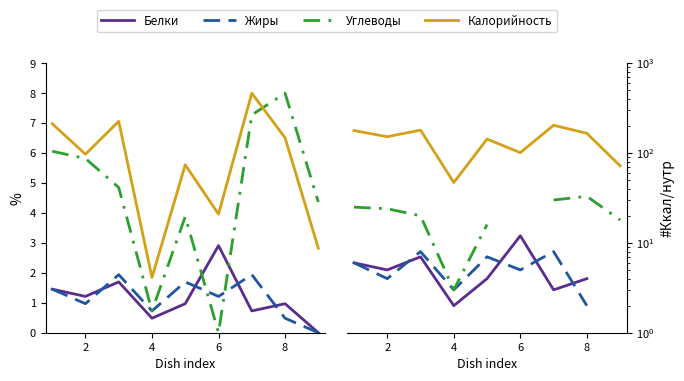

How many lines are shown in the chart?

4